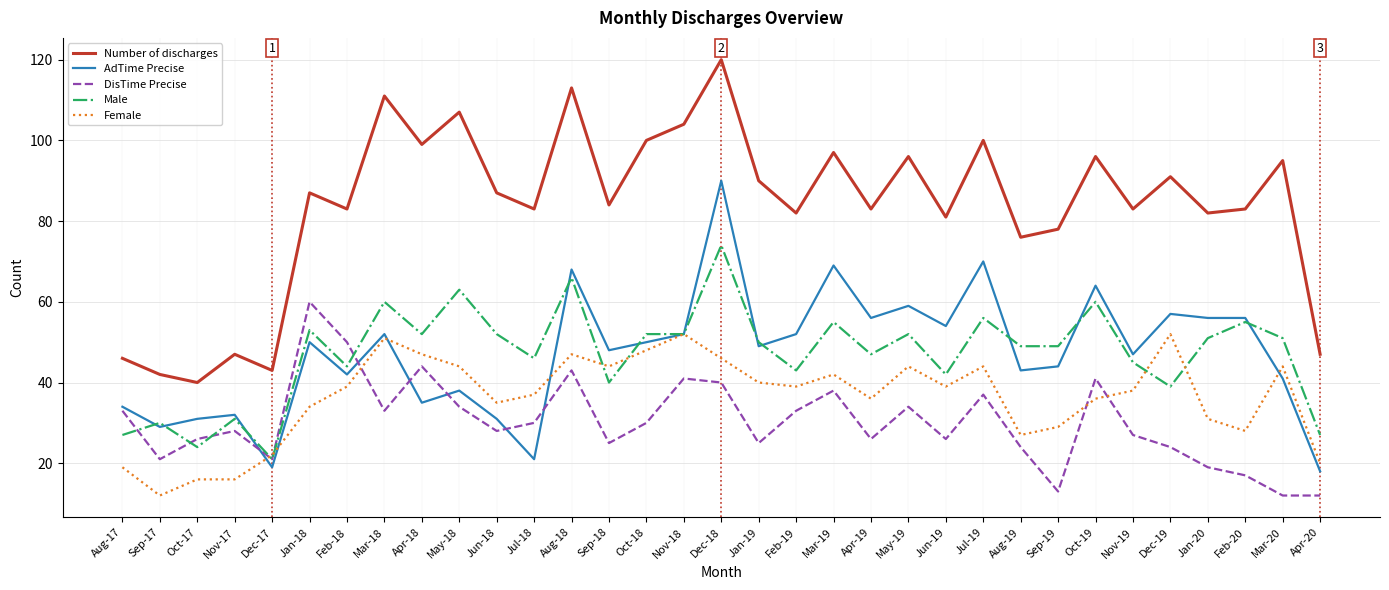

True or false: Female has a value of 19 at Aug-17.

True